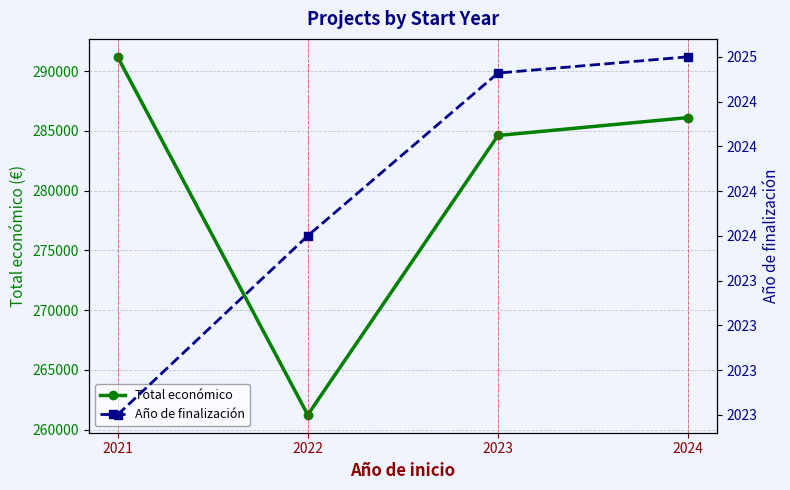

What value does the Año de finalización series have at 2022?

2024.0